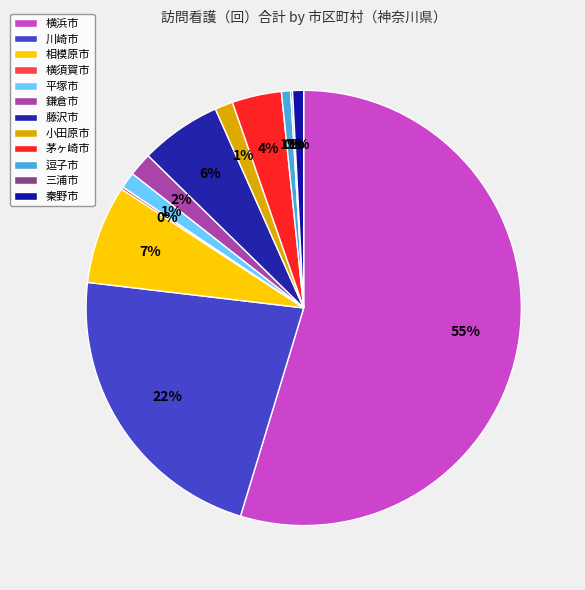

What percentage is NOT represented by 平塚市?

98.8%